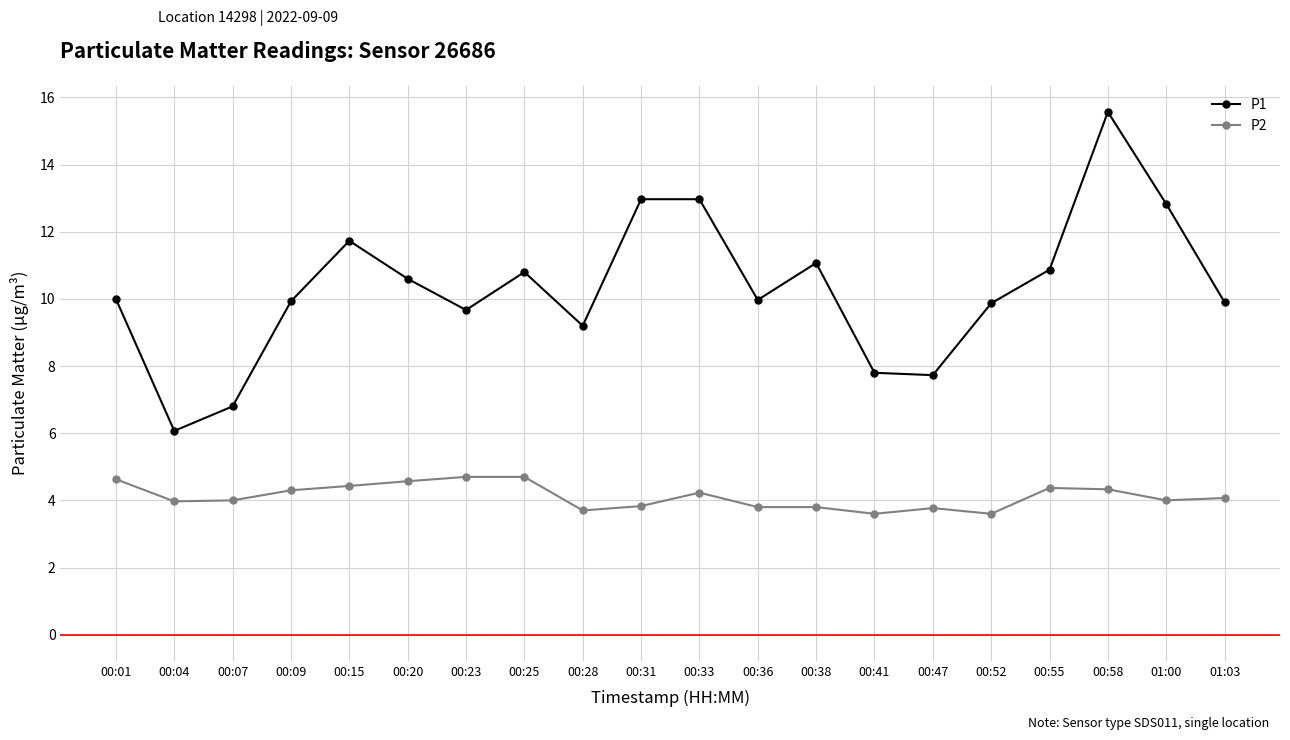

At 00:28, list the series in order from smallest to largest.

P2, P1